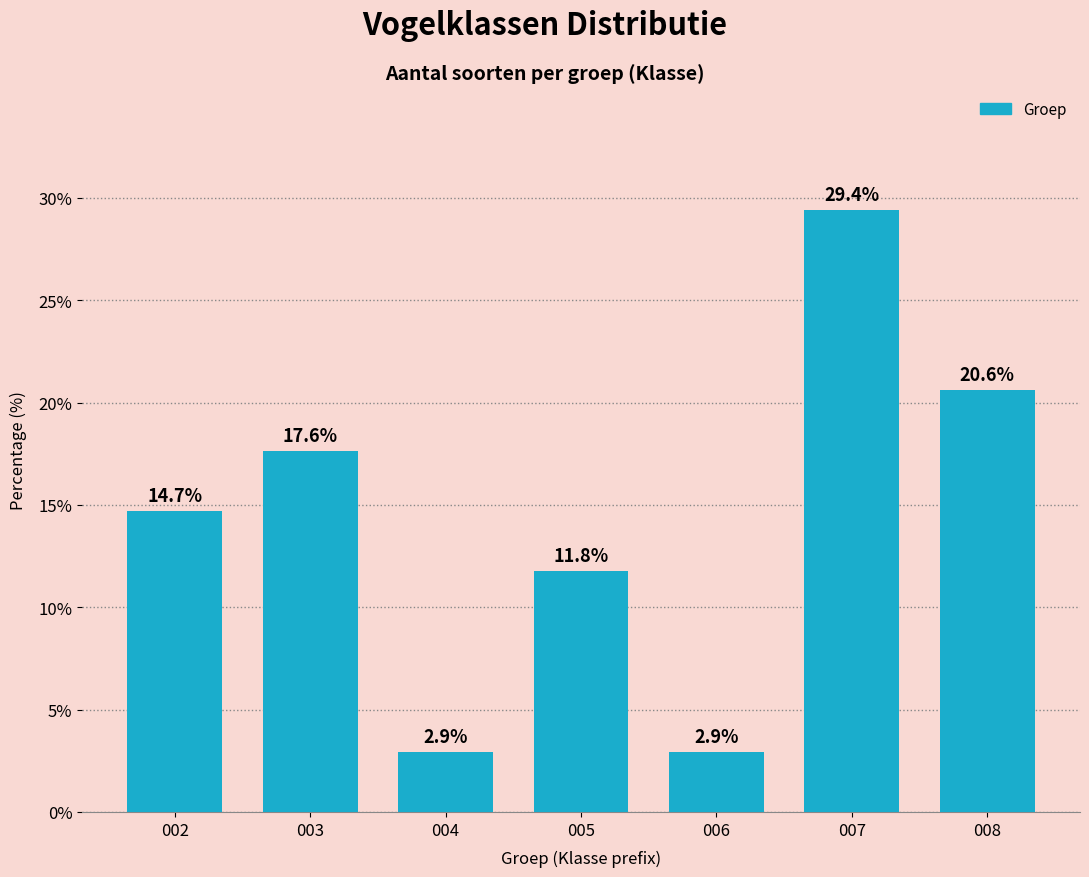

Reading left to right, transcribe all the data shown in this chart.

002=14.7	003=17.6	004=2.9	005=11.8	006=2.9	007=29.4	008=20.6